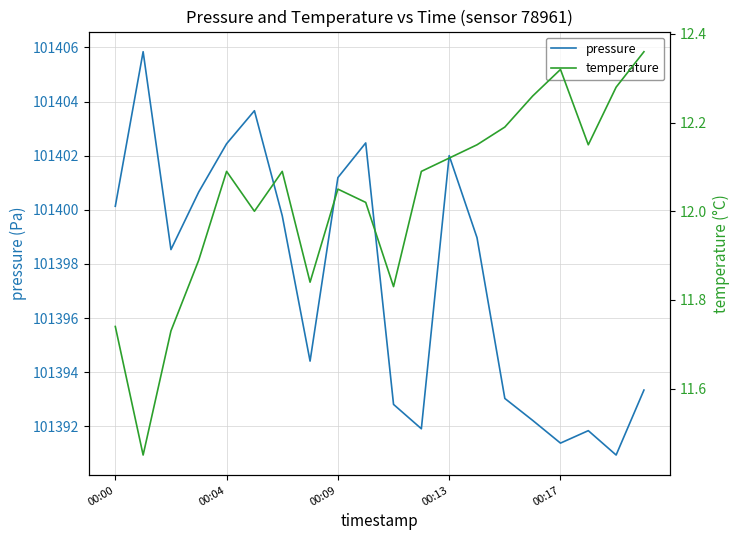

What are all the series names shown in the legend?

pressure, temperature